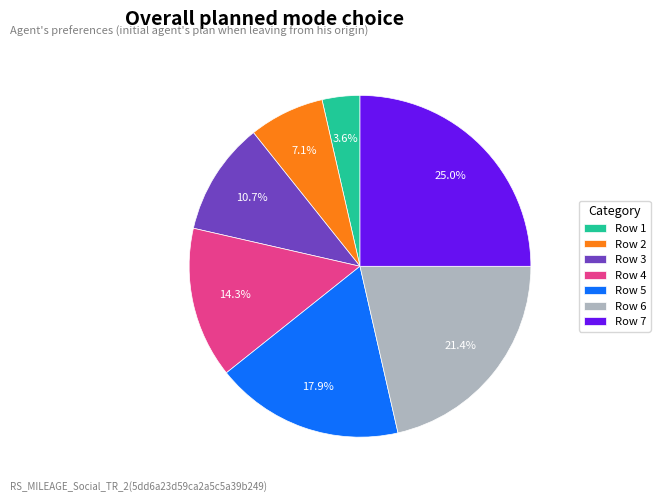

How many segments does this pie chart have?

7